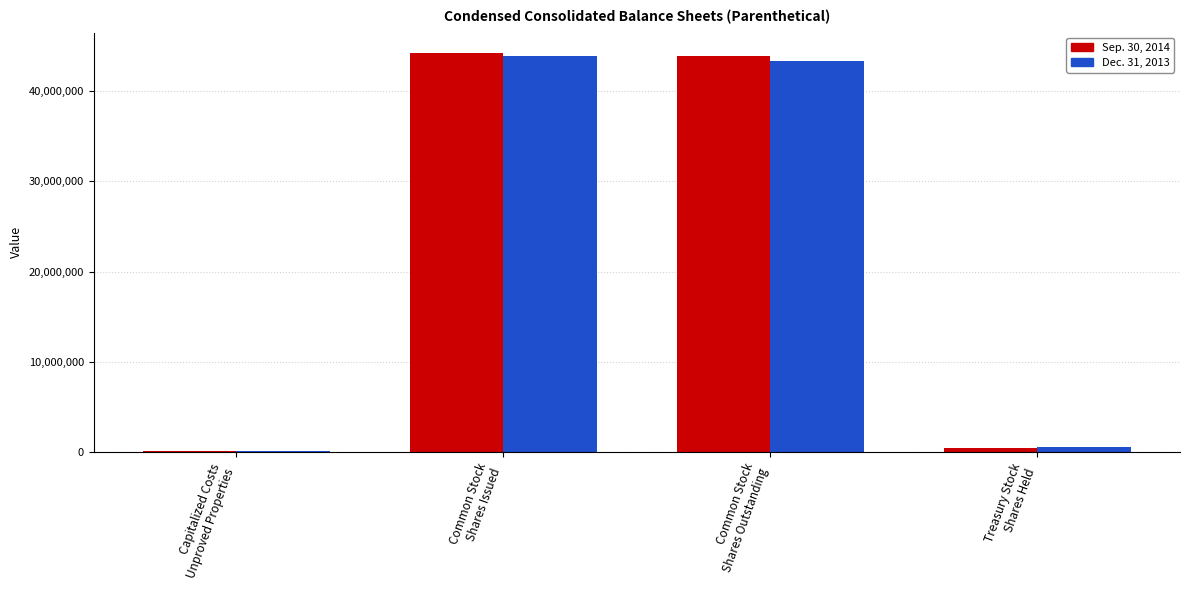

What is the approximate value of Dec. 31, 2013 at Common Stock
Shares Issued?

43915346